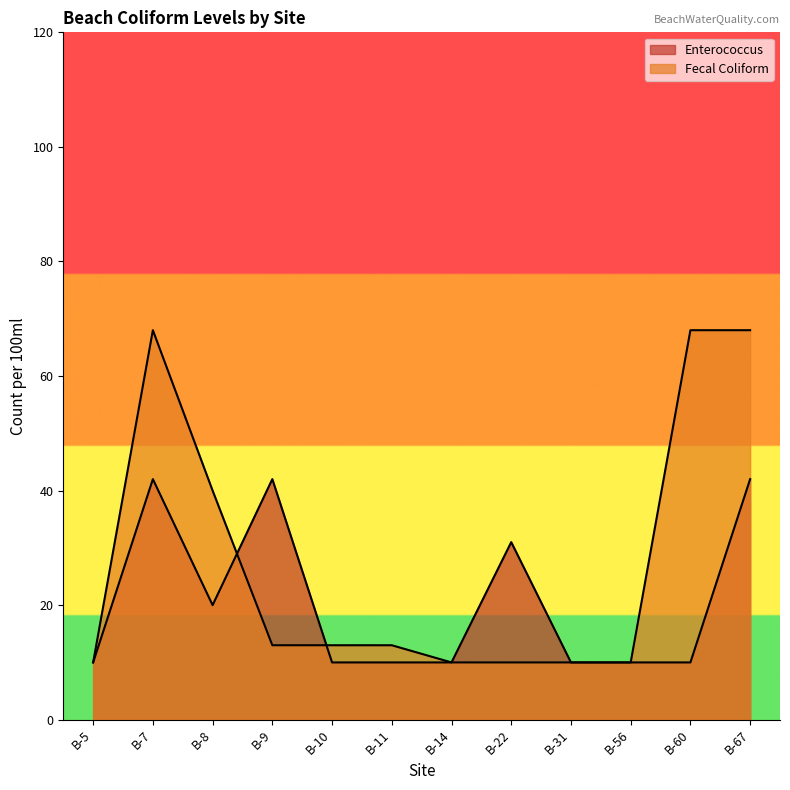

List the series in order of their peak value, highest first.

Fecal Coliform, Enterococcus